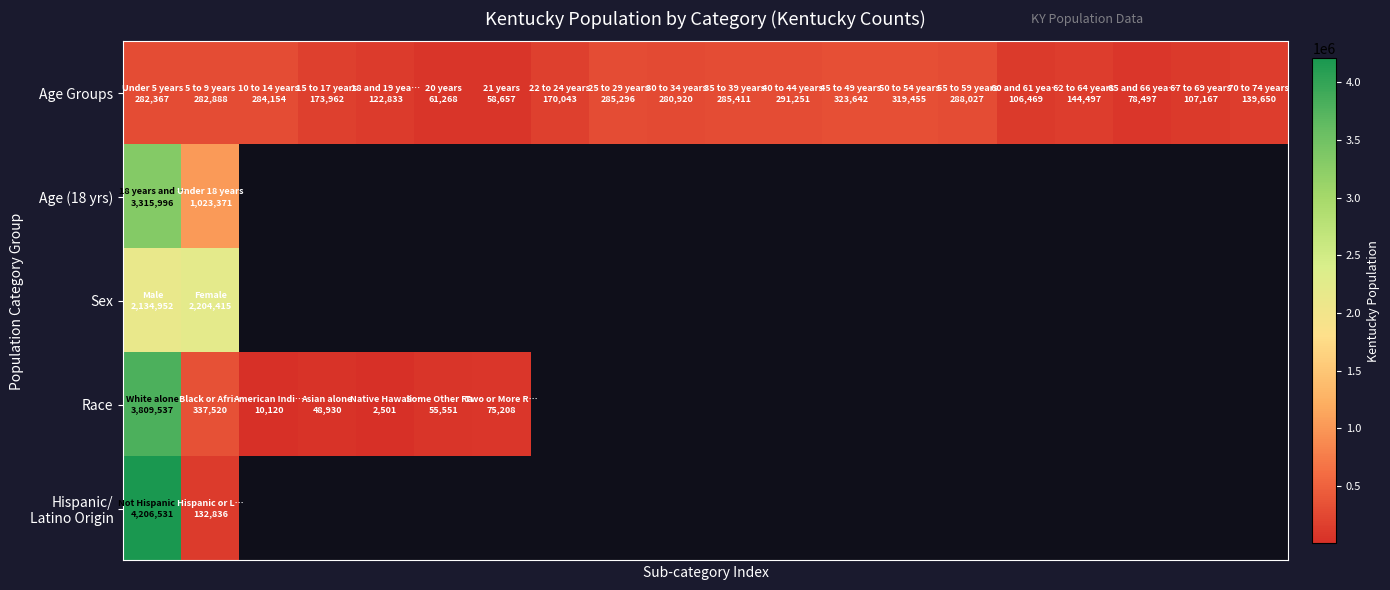

What is the greatest value displayed?

4206531.0